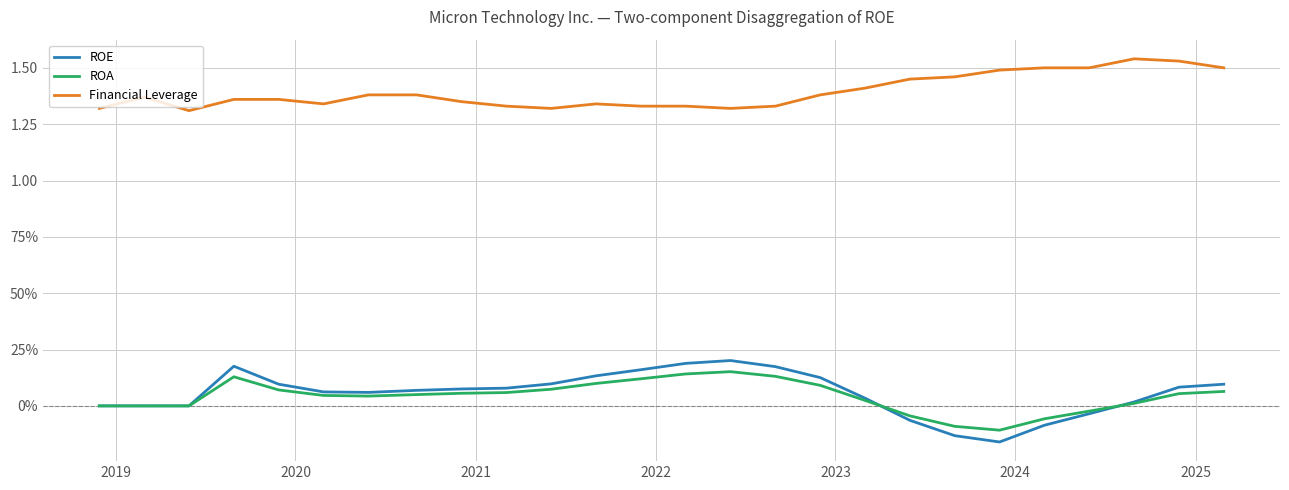

What are all the series names shown in the legend?

ROE, ROA, Financial Leverage